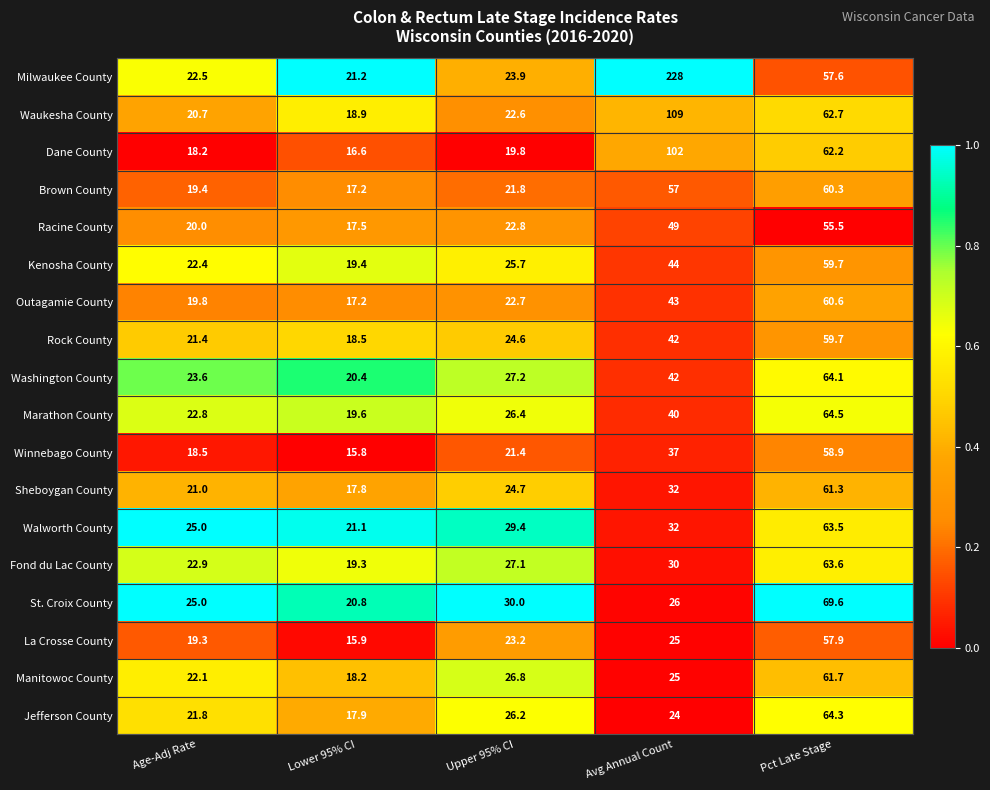

Which series has the largest range (max minus min)?

Milwaukee County